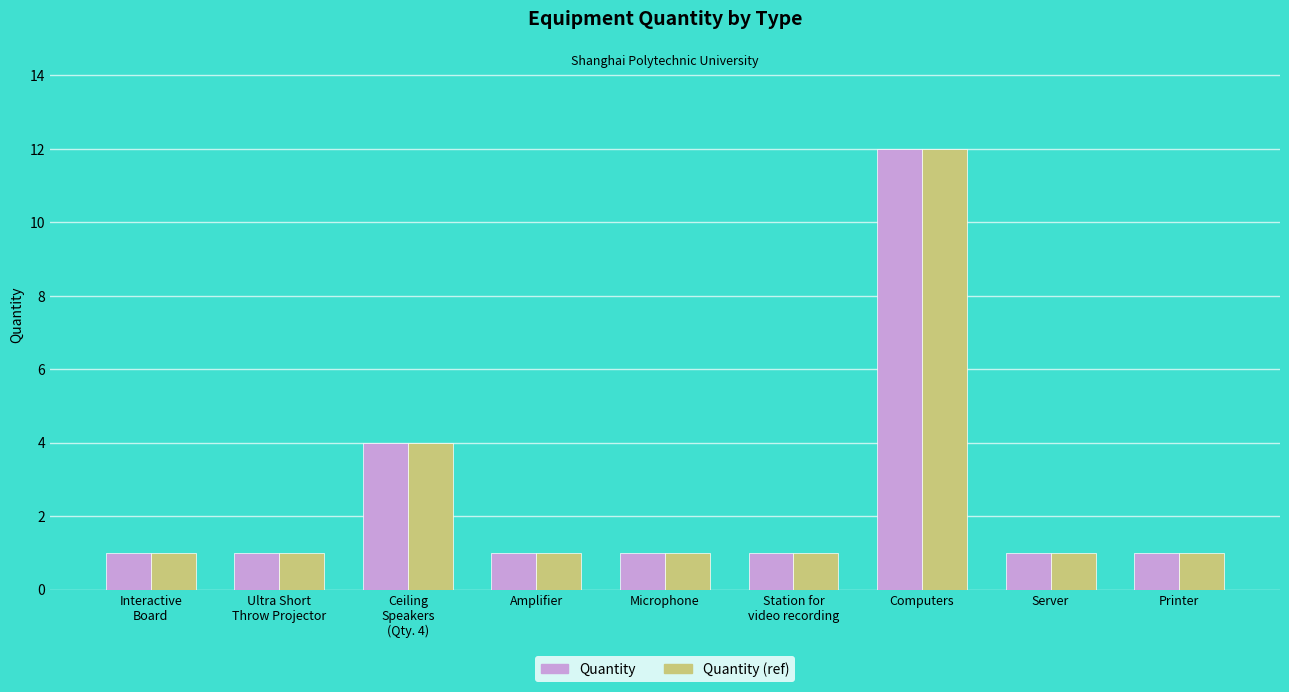

What is the average value of the Quantity (ref) series?

3